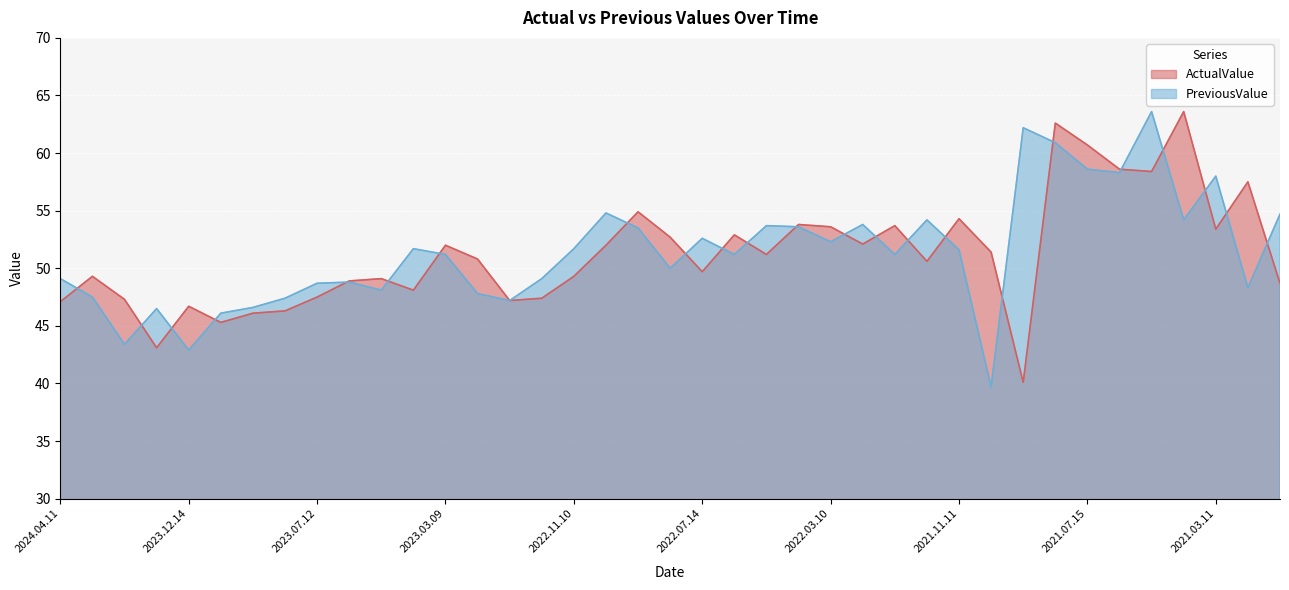

How many intersections are there between PreviousValue and ActualValue?

23